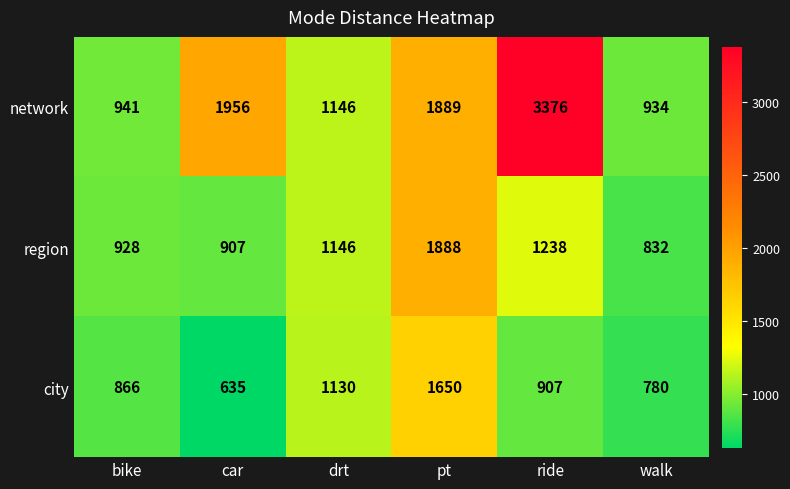

What is the greatest value displayed?

3376